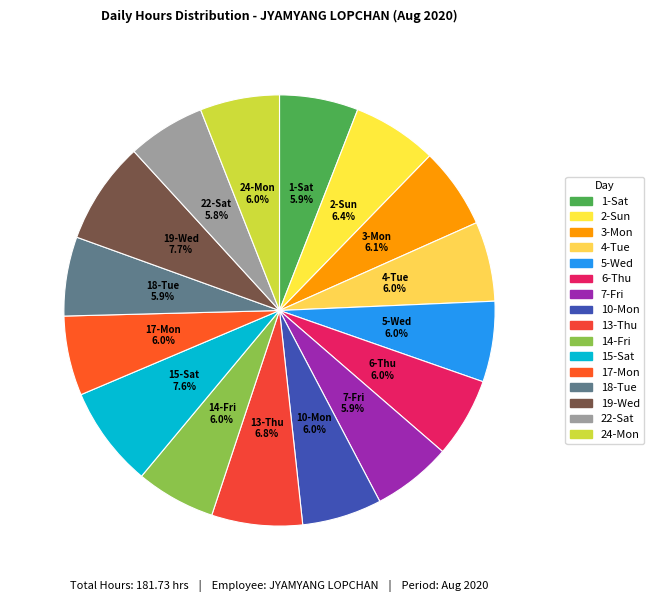

Which has a higher value, 19-Wed or 14-Fri?

19-Wed